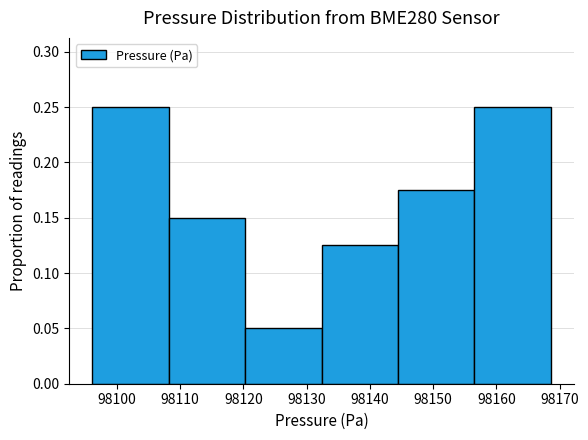

Reading left to right, transcribe this chart: for each bar, give the range it covers on the x-axis and its height. Neither the bar edges nor the heights are printed on the chart, so give them approximately, as read against the axes.

98096 to 98108: 0.250
98108 to 98120: 0.150
98120 to 98132: 0.050
98132 to 98144: 0.125
98144 to 98157: 0.175
98157 to 98169: 0.250